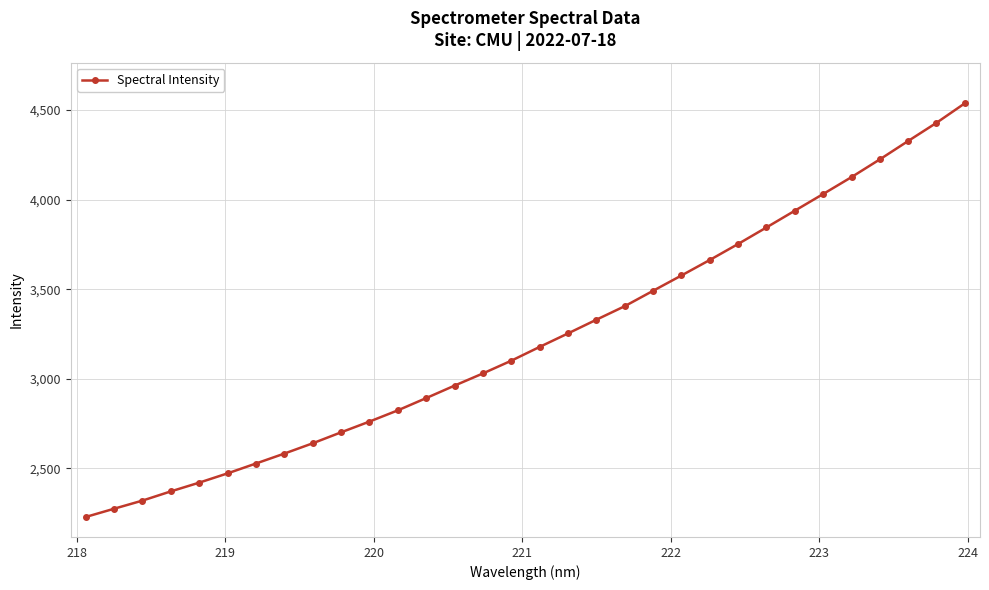

What is the difference between the second highest and minimum values?

2199.8